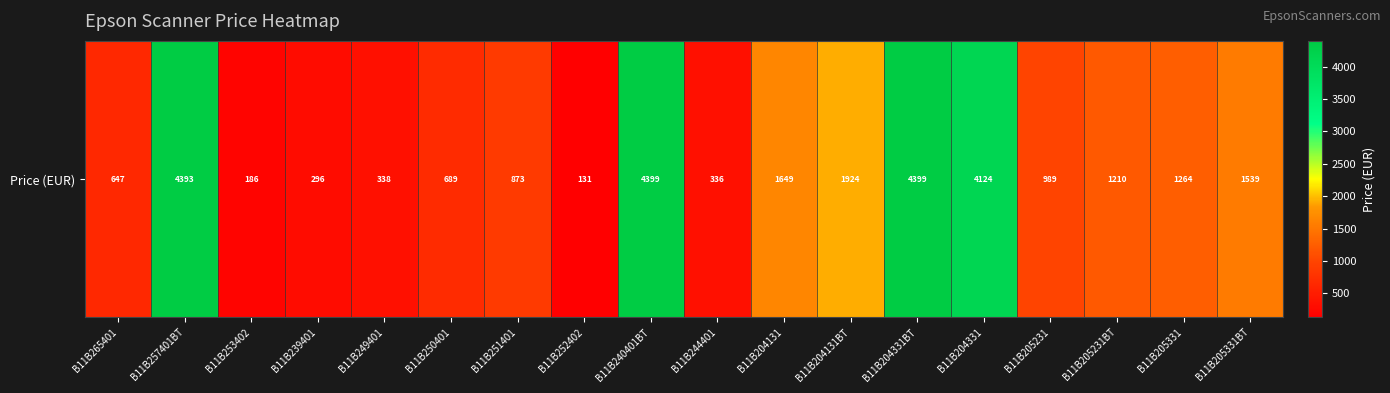

Rank the categories by value from lowest to highest.

B11B252402, B11B253402, B11B239401, B11B244401, B11B249401, B11B265401, B11B250401, B11B251401, B11B205231, B11B205231BT, B11B205331, B11B205331BT, B11B204131, B11B204131BT, B11B204331, B11B257401BT, B11B240401BT, B11B204331BT